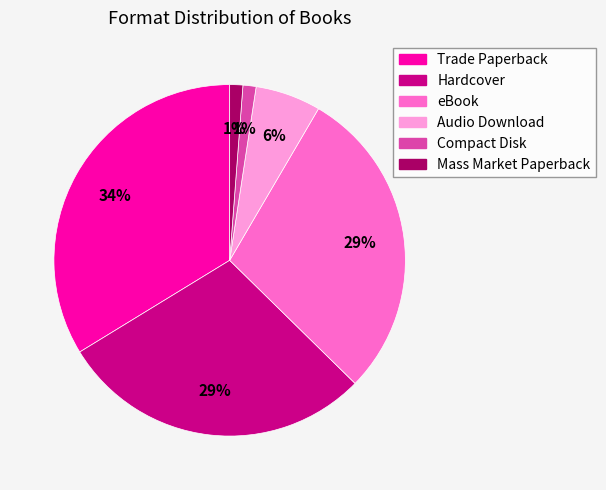

What is the largest slice in the pie chart?

Trade Paperback